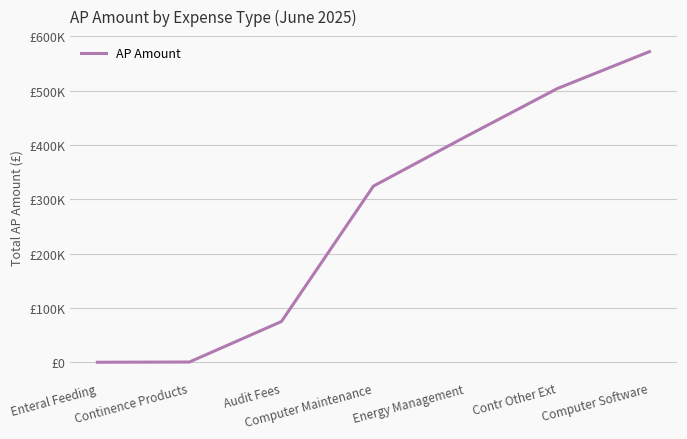

What is the label of the 3rd point from the left?

Audit Fees